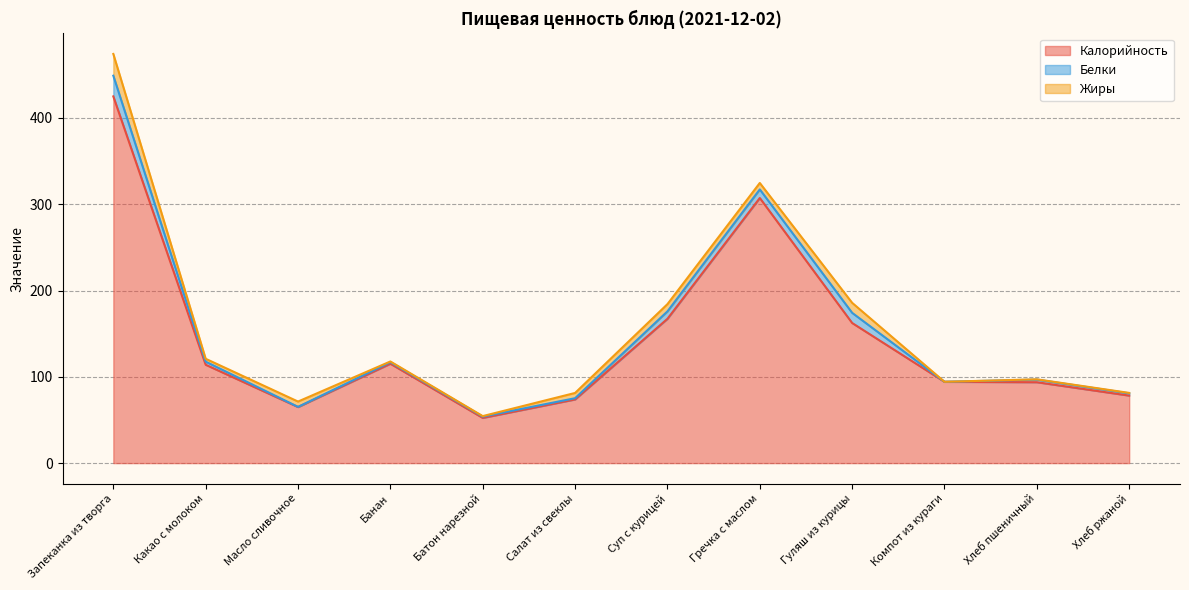

What is the label of the 1st point from the left?

Запеканка из творга